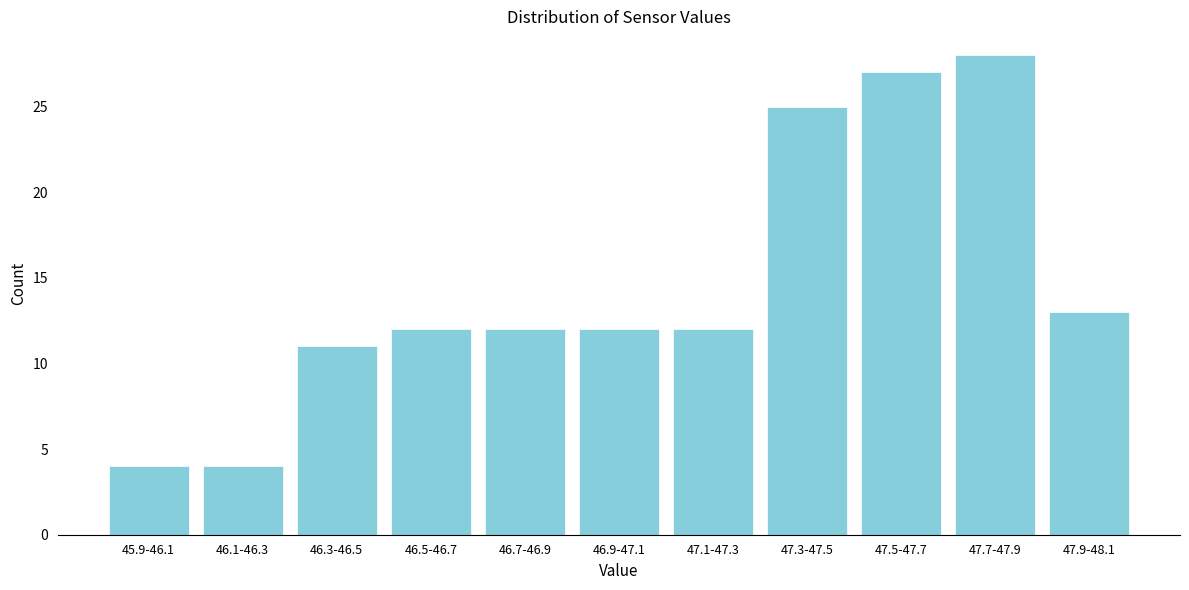

Reading left to right, list all the values displayed in this chart.

4	4	11	12	12	12	12	25	27	28	13